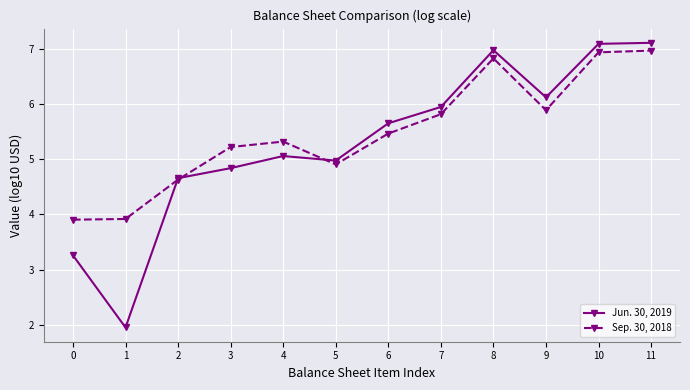

Which series has the largest range (max minus min)?

Jun. 30, 2019